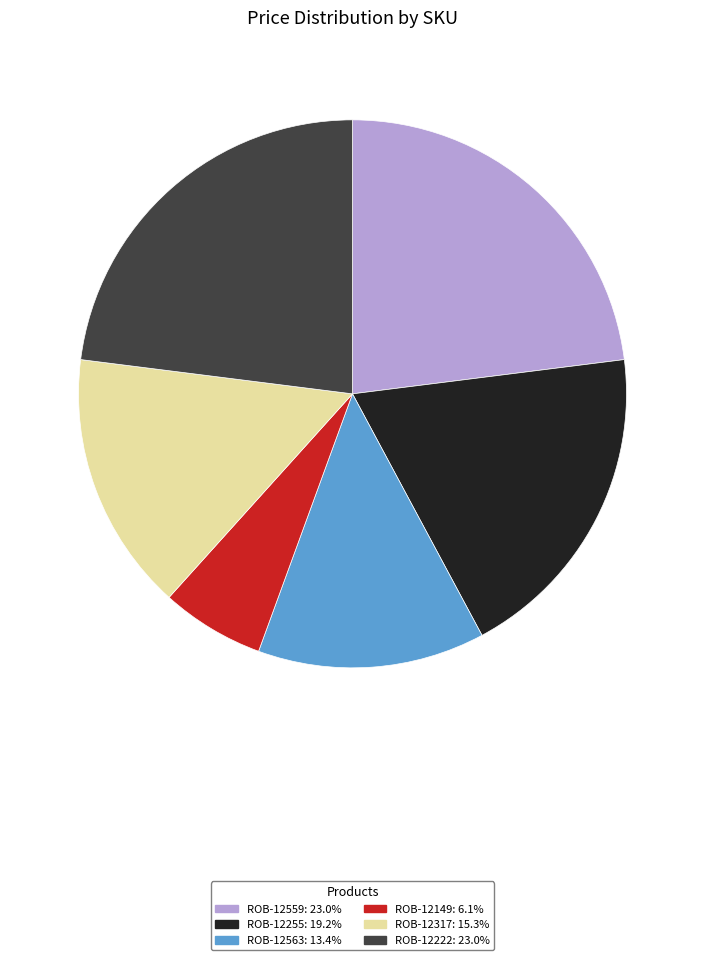

Does ROB-12149: 6.1% account for over 50% of the chart?

No